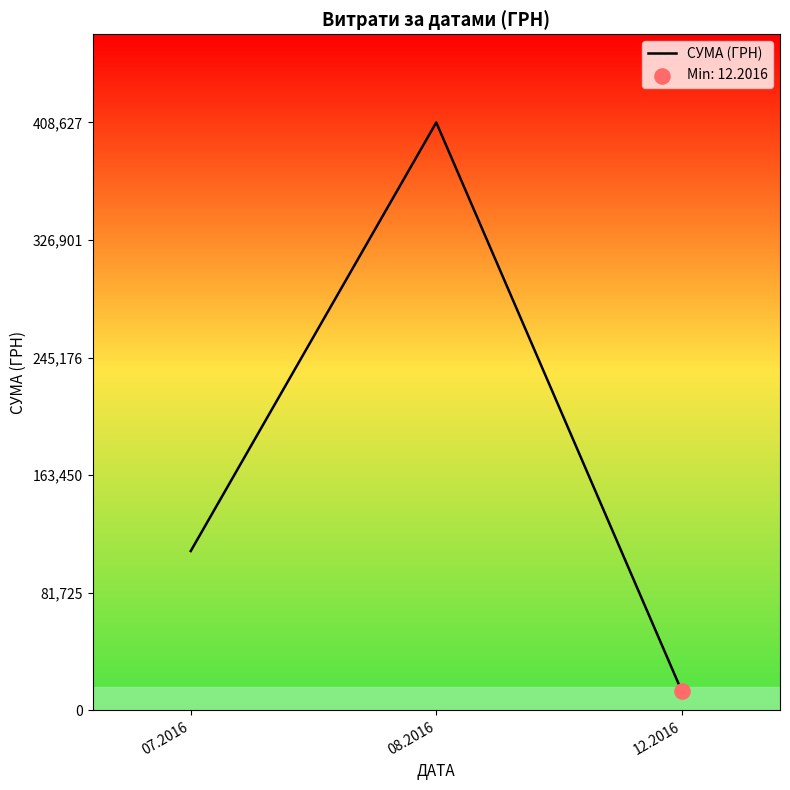

Between 08.2016 and 12.2016, which is larger?

08.2016